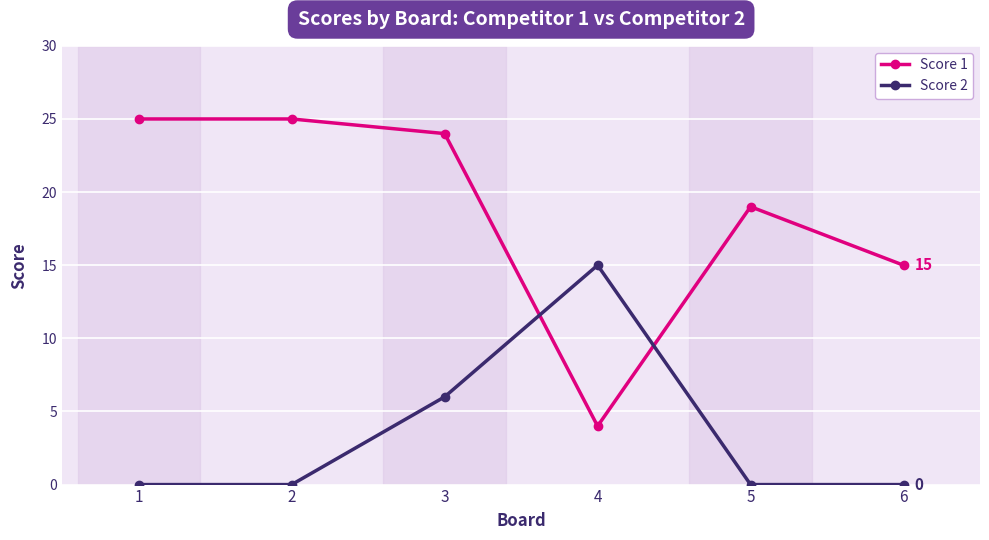

Between which two adjacent categories do Score 1 and Score 2 first intersect?

3 and 4